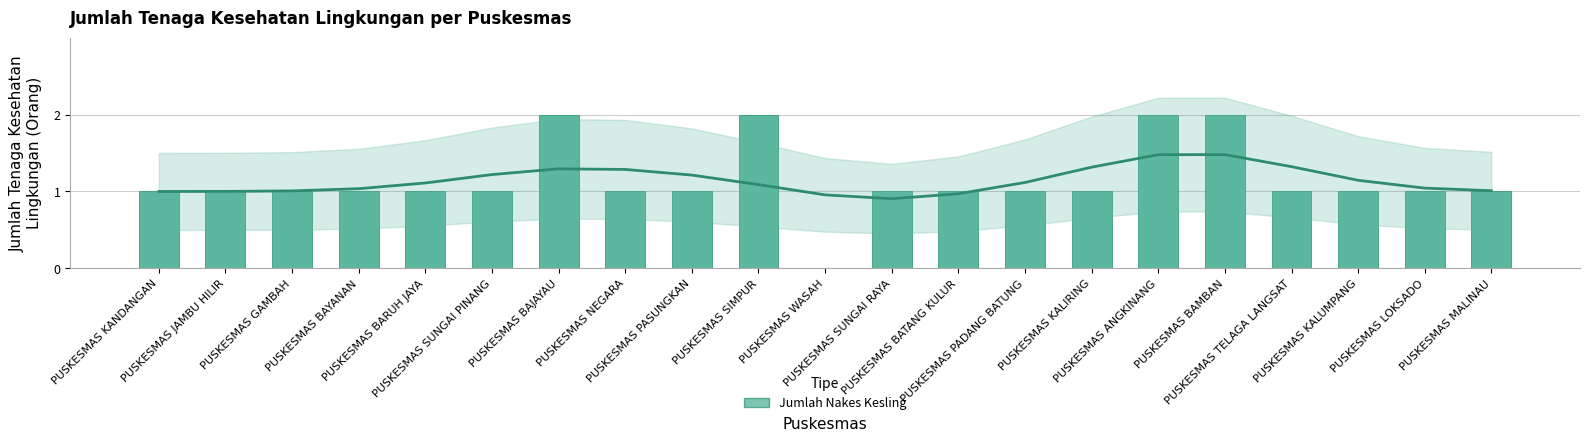

At which category does the chart reach its minimum across all series?

PUSKESMAS WASAH